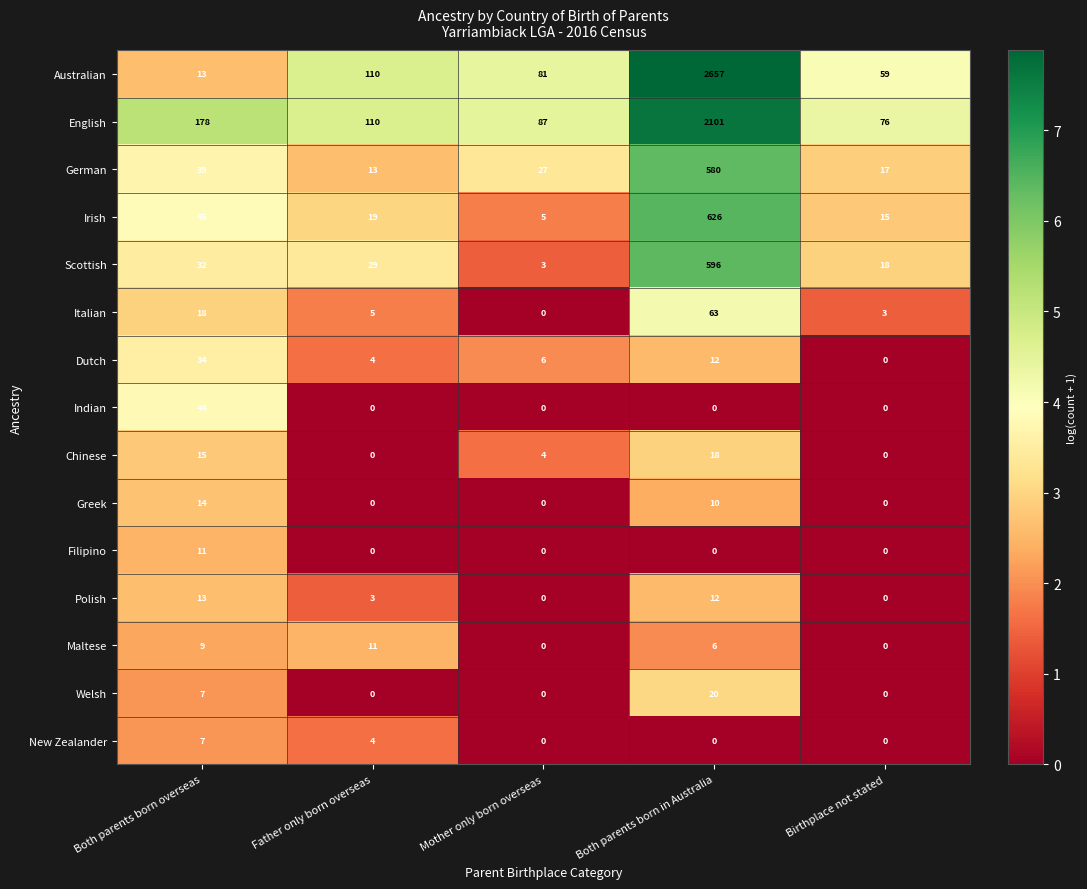

Which series changed the most between Both parents born overseas and Both parents born in Australia?

Australian